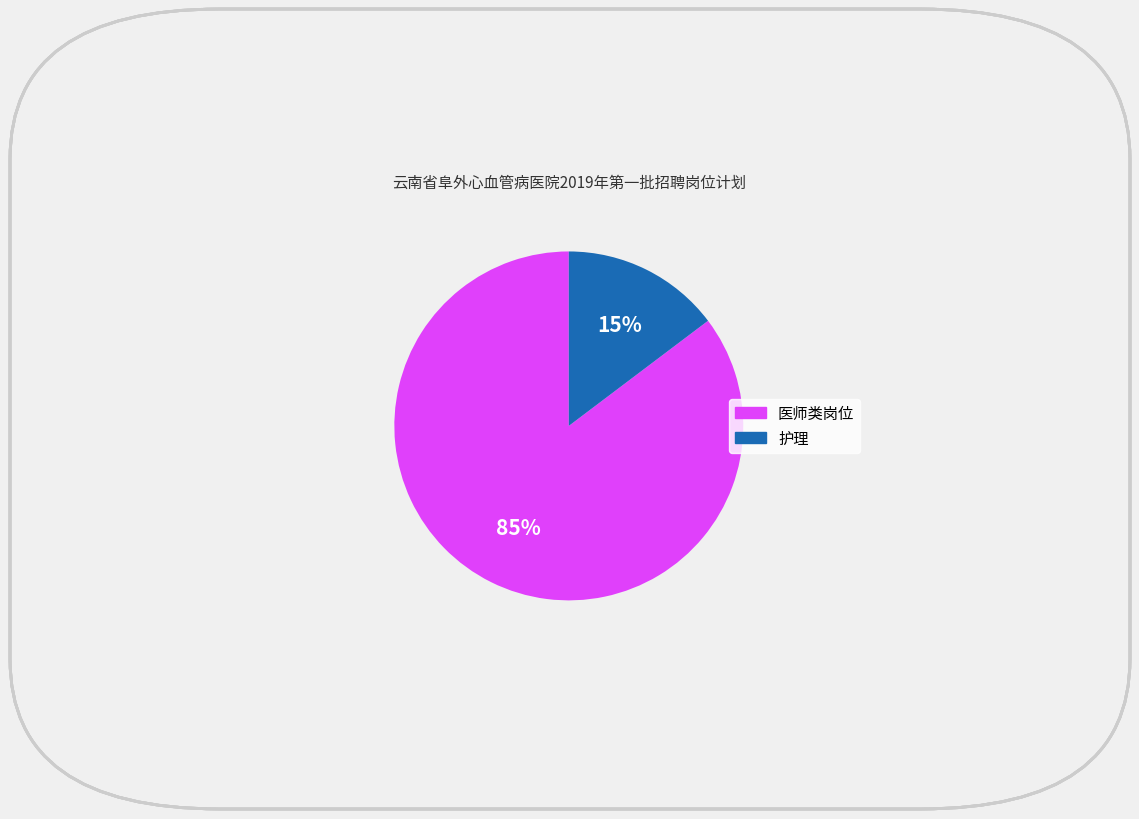

Is there a majority slice in this chart?

Yes